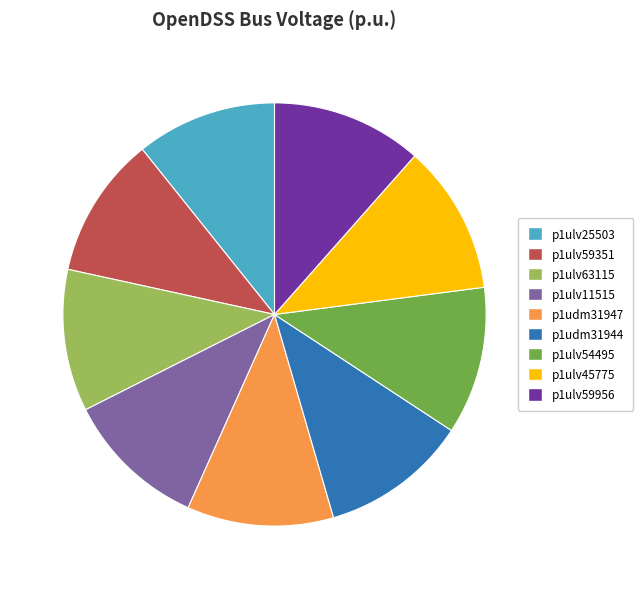

How many slices are in this pie chart?

9